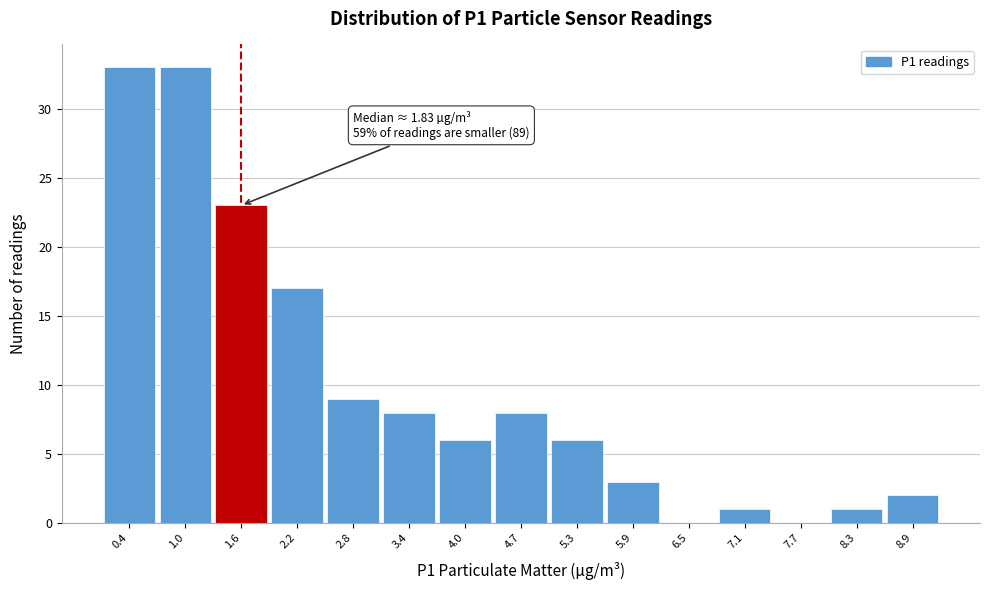

Reading left to right, list all the values displayed in this chart.

0.4=33	1.0=33	1.6=23	2.2=17	2.8=9	3.4=8	4.0=6	4.7=8	5.3=6	5.9=3	6.5=0	7.1=1	7.7=0	8.3=1	8.9=2